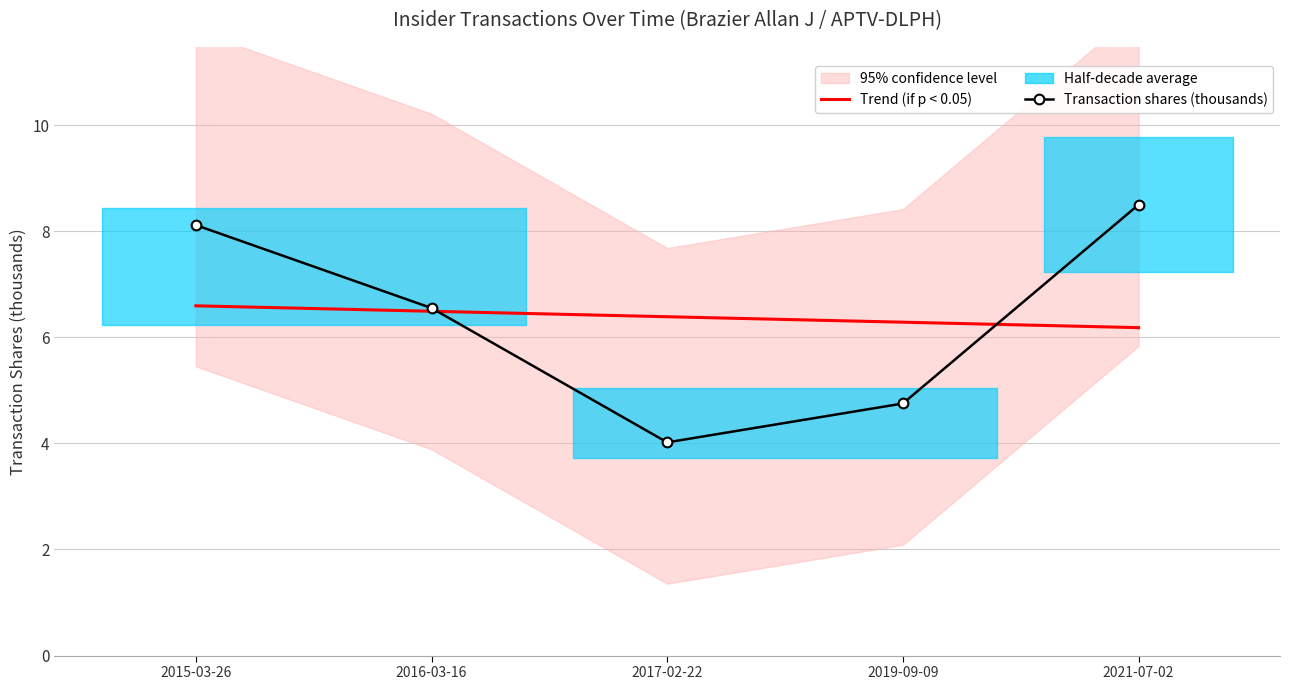

True or false: Trend (if p < 0.05) has more than 1 interior local peaks.

False